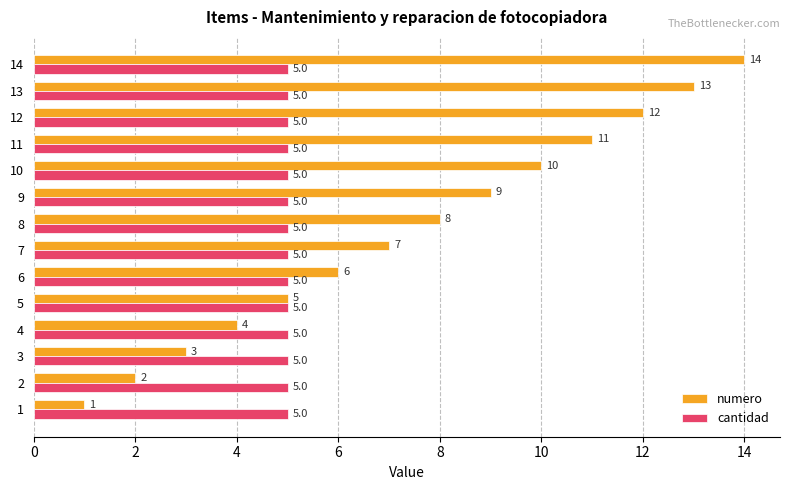

List the series in order of their peak value, highest first.

numero, cantidad